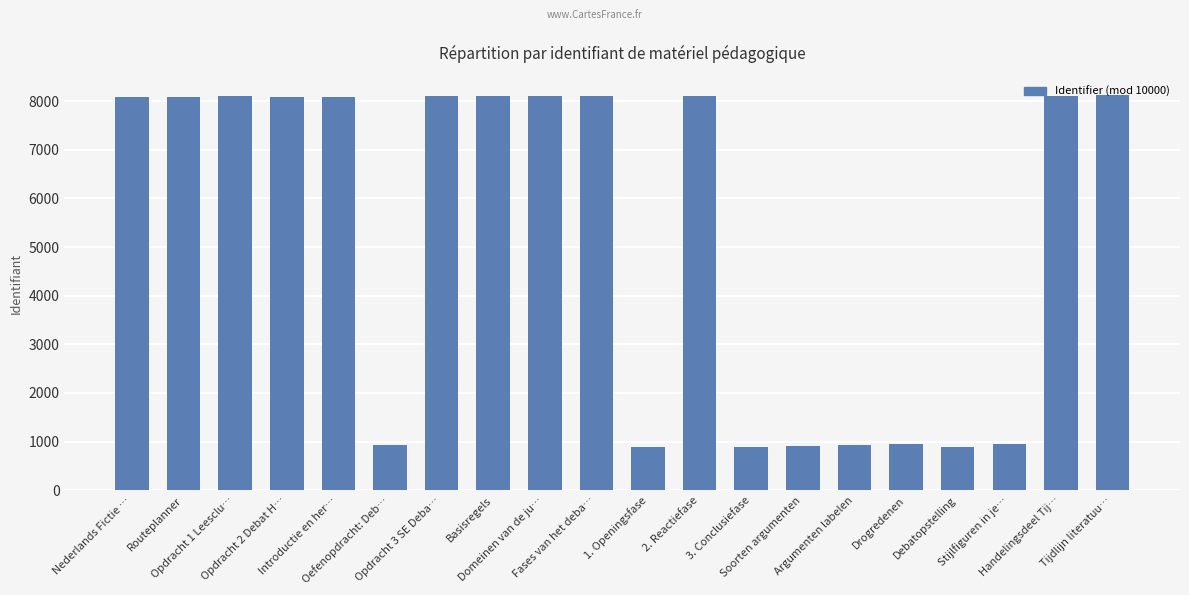

What is the label of the 9th bar from the left?

Domeinen van de ju…